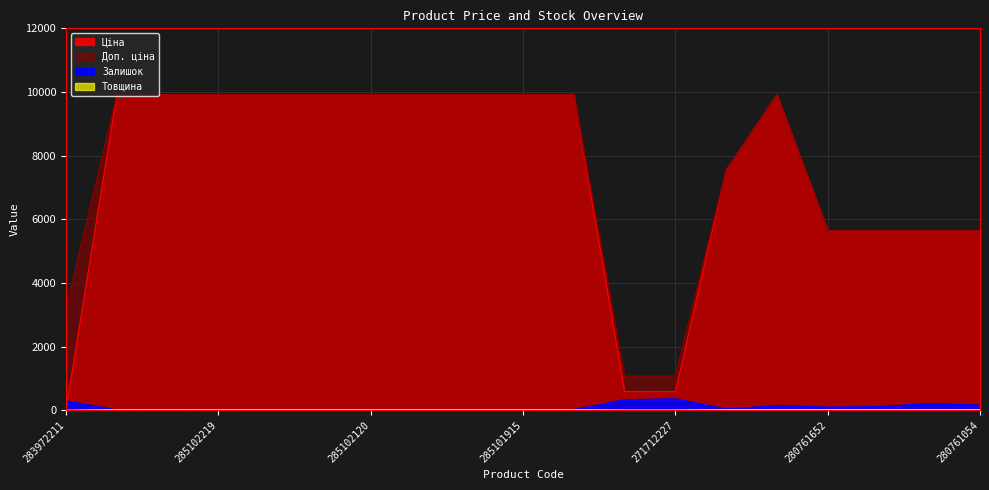

True or false: Залишок and Доп. ціна cross at least once.

False